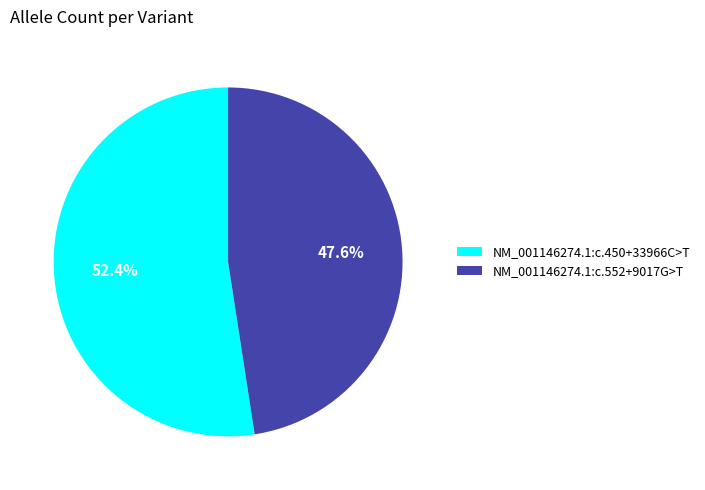

To the nearest percent, what is the difference between the NM_001146274.1:c.450+33966C>T and NM_001146274.1:c.552+9017G>T slice percentages?

5%